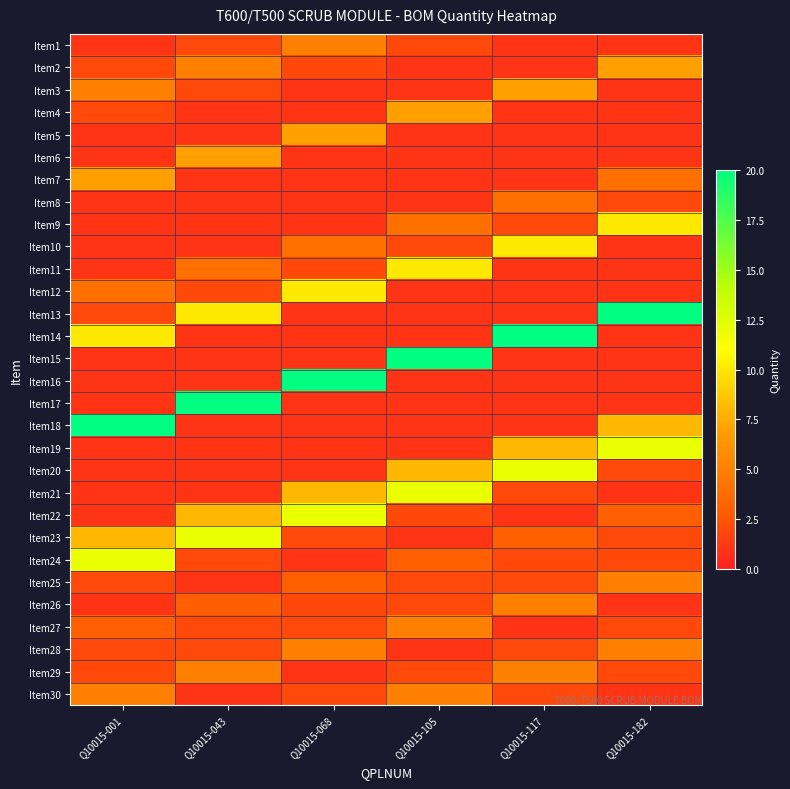

At how many categories does at least one series exceed 14?

6